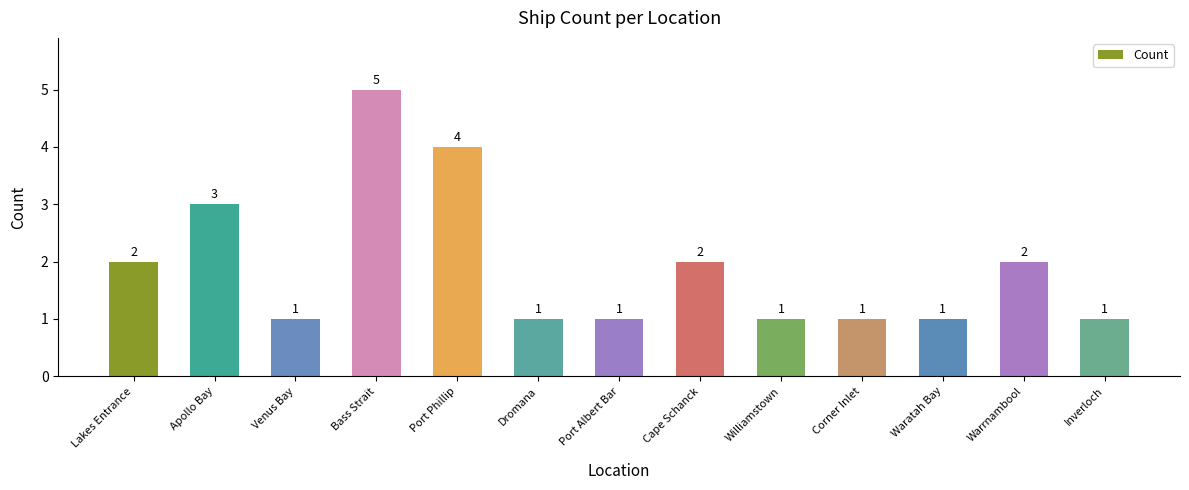

What is the change in value from Bass Strait to Williamstown?

-4